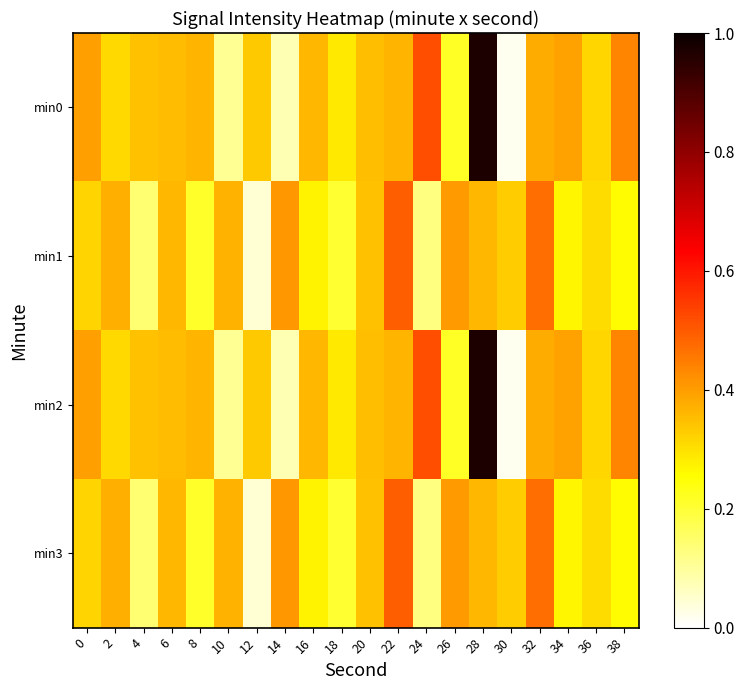

Count the number of data series in this chart.

4